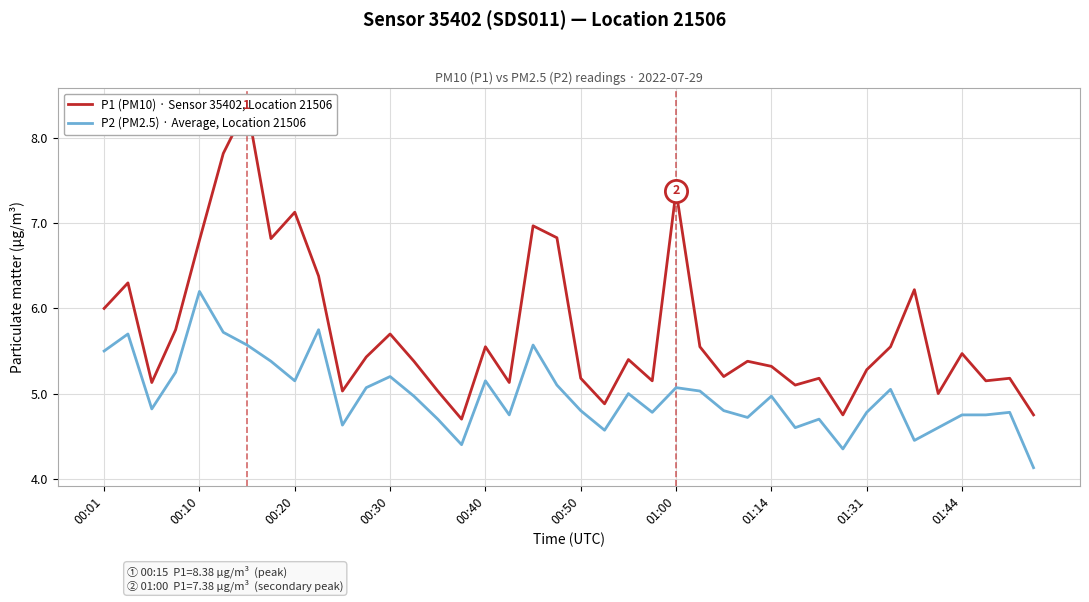

What position from the right is 33?

7